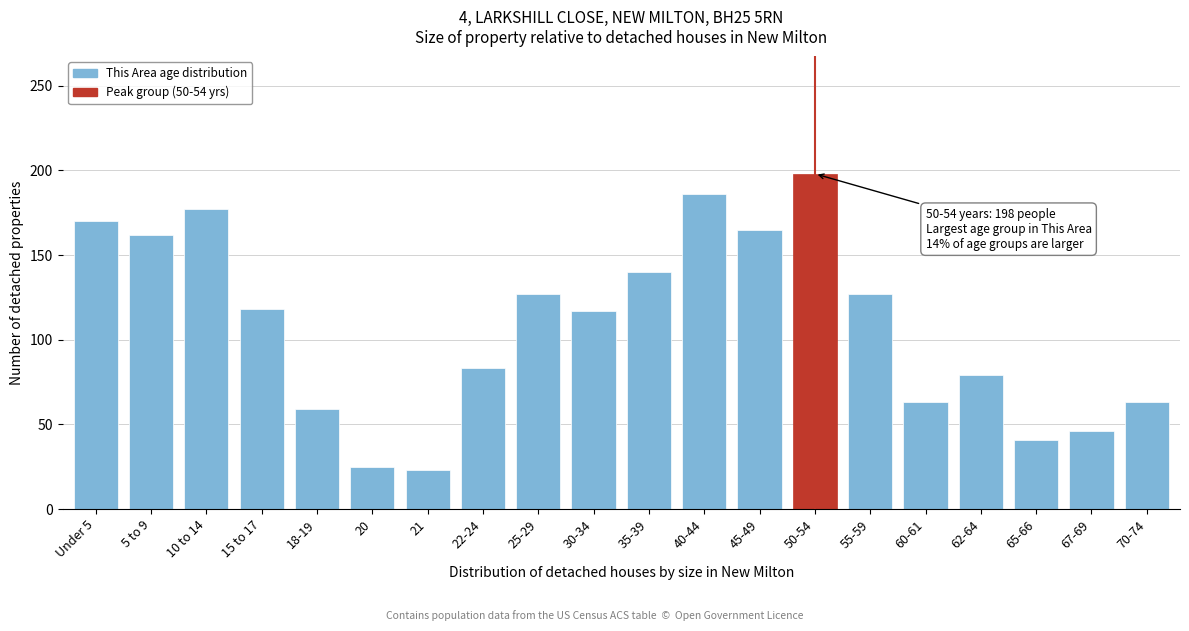

What is the label of the 8th bar from the right?

45-49